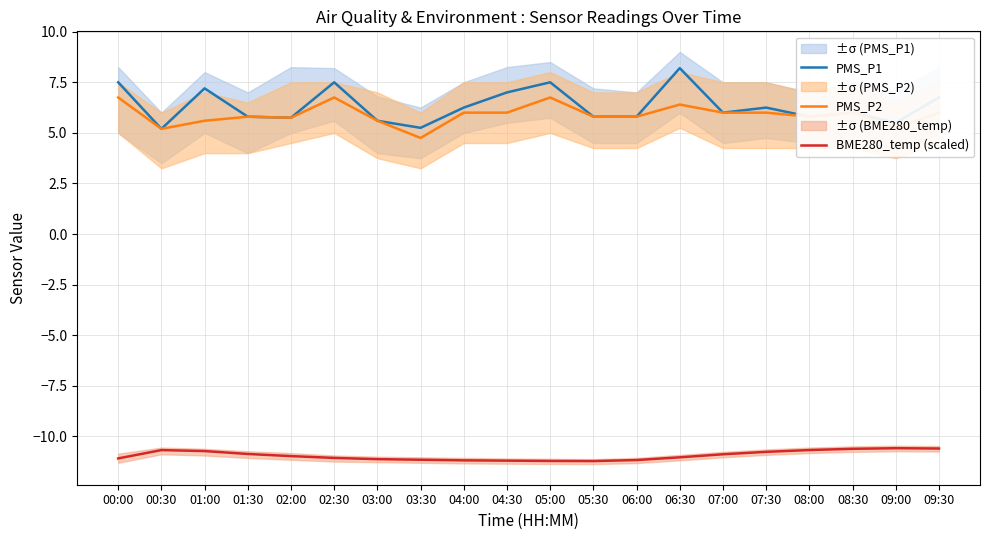

Which series has the largest range (max minus min)?

PMS_P1